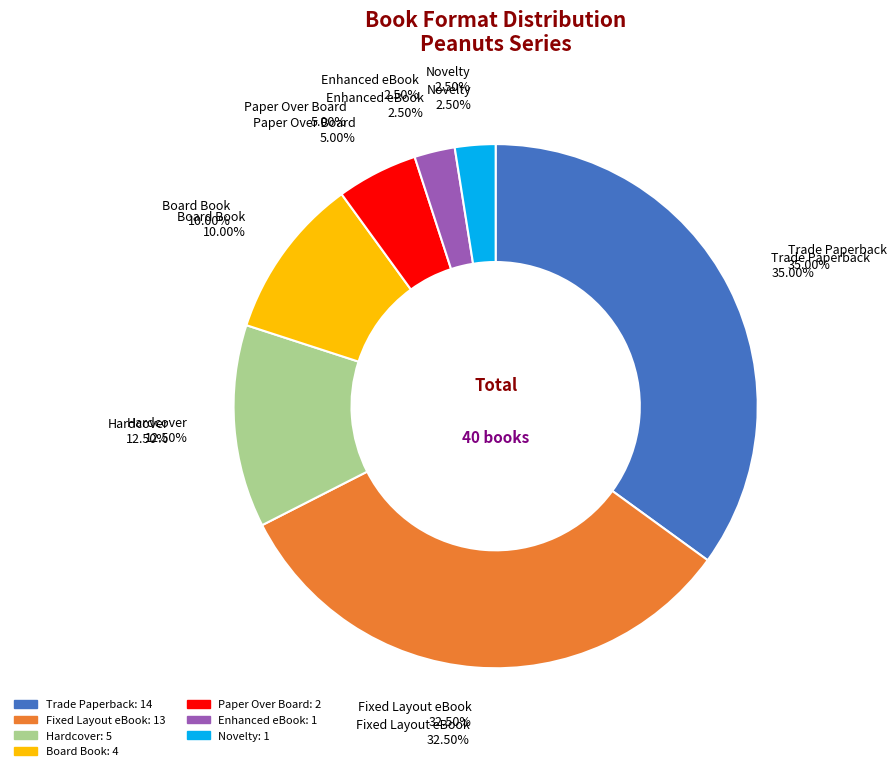

How much of the chart is everything except Hardcover?

87.5%